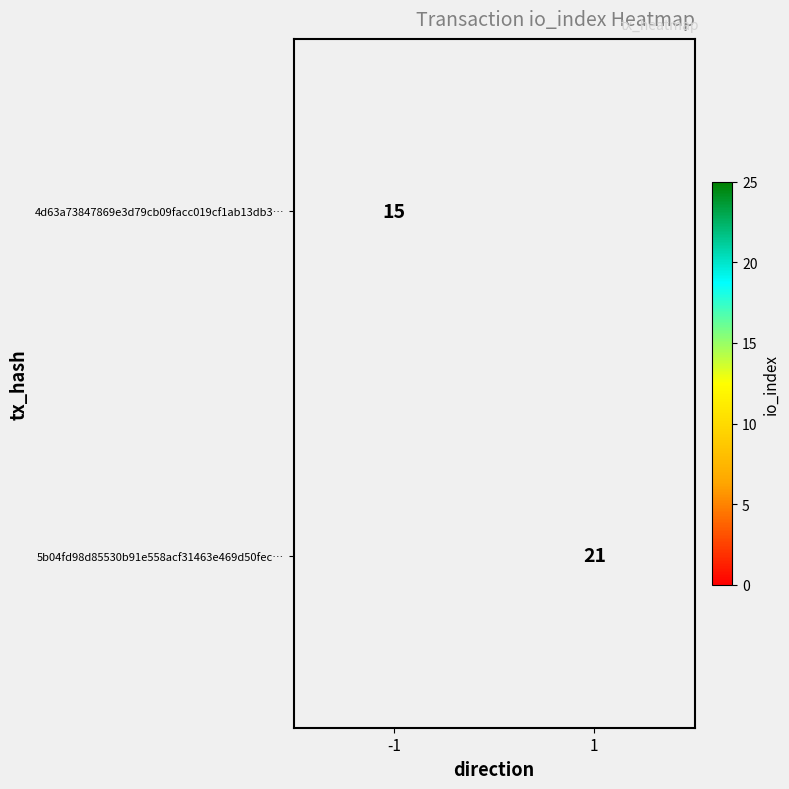

The value of 5b04fd98d85530b91e558acf31463e469d50fec… at 1 is 21. True or false?

True